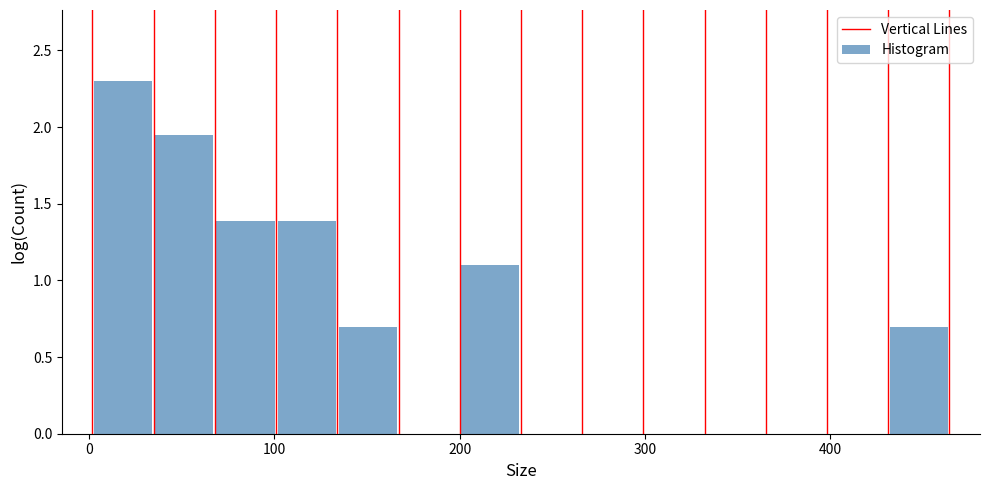

Read against the x-axis, roughly where is the centre of the tallest bar?

20